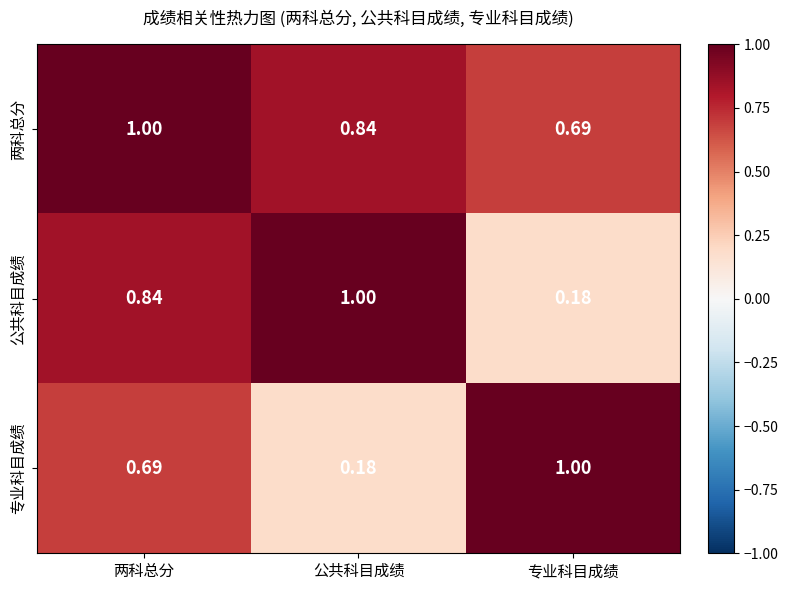

At which category is the sum across all series the highest?

两科总分